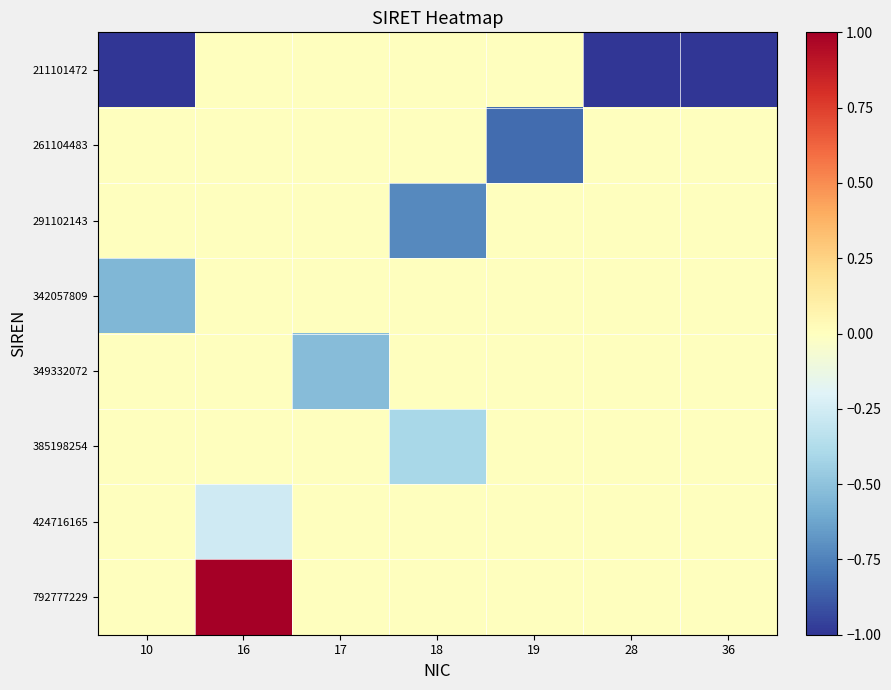

Count the number of data series in this chart.

8